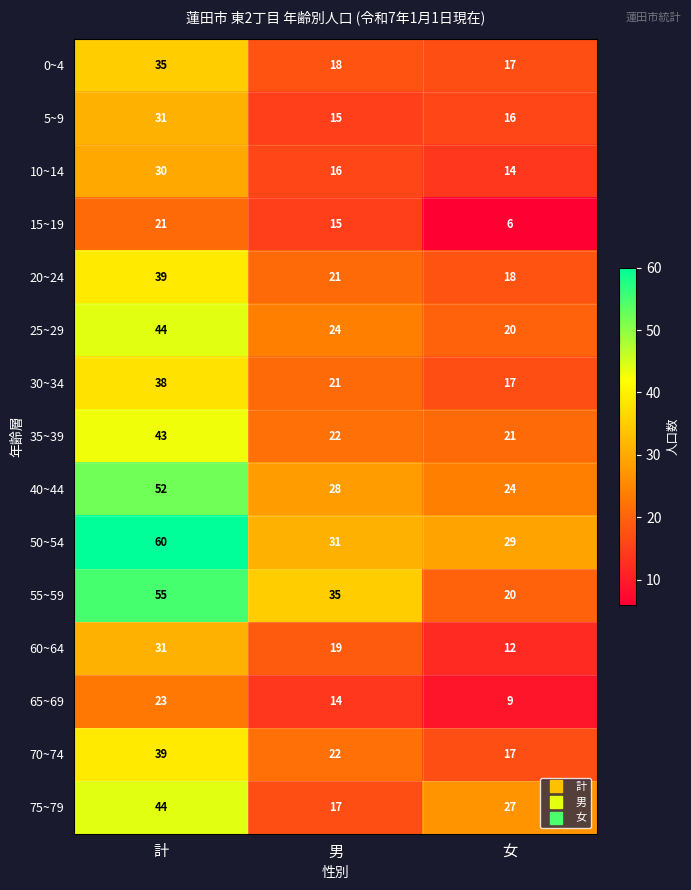

What is the sum of the 75~79 values at 男 and 女?

44